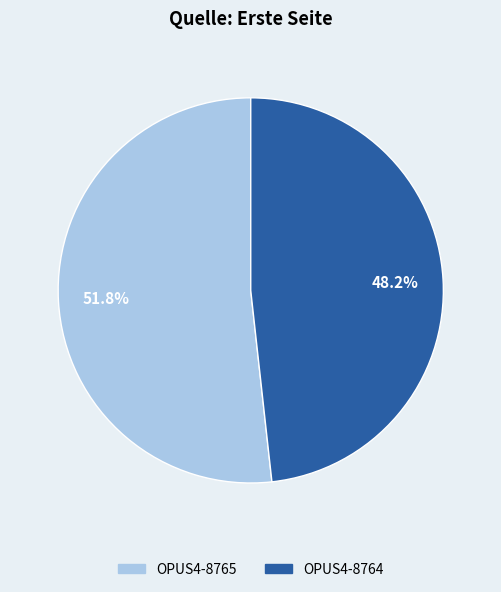

Approximately how many times larger is the value at OPUS4-8765 compared to OPUS4-8764?

1.1